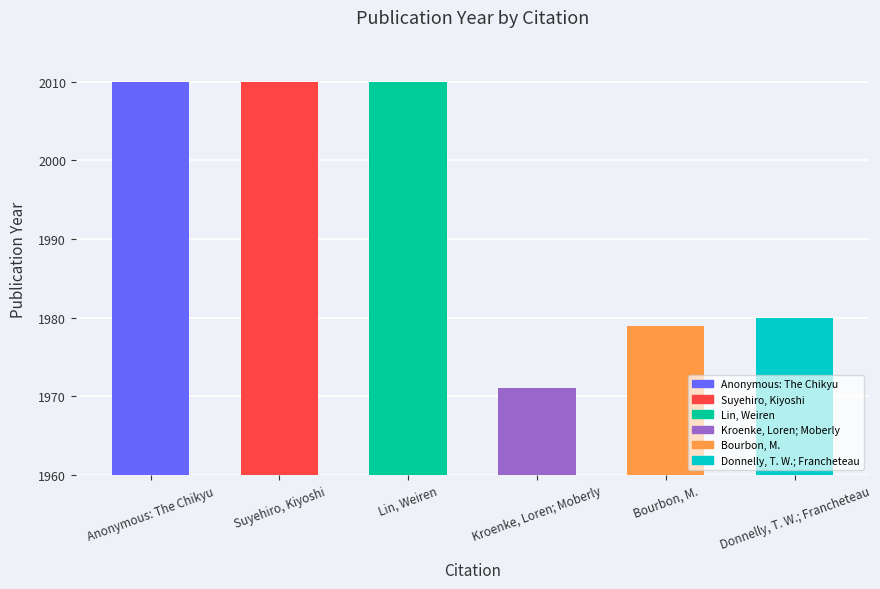

Approximately how many times larger is the value at Suyehiro, Kiyoshi compared to Kroenke, Loren; Moberly?

1.0